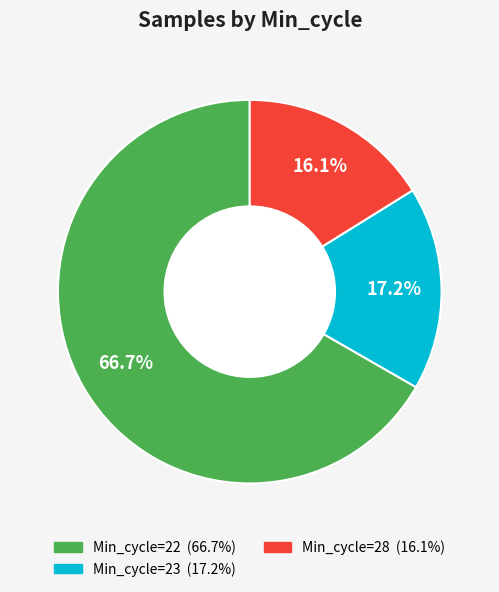

Does any single category account for the majority?

Yes